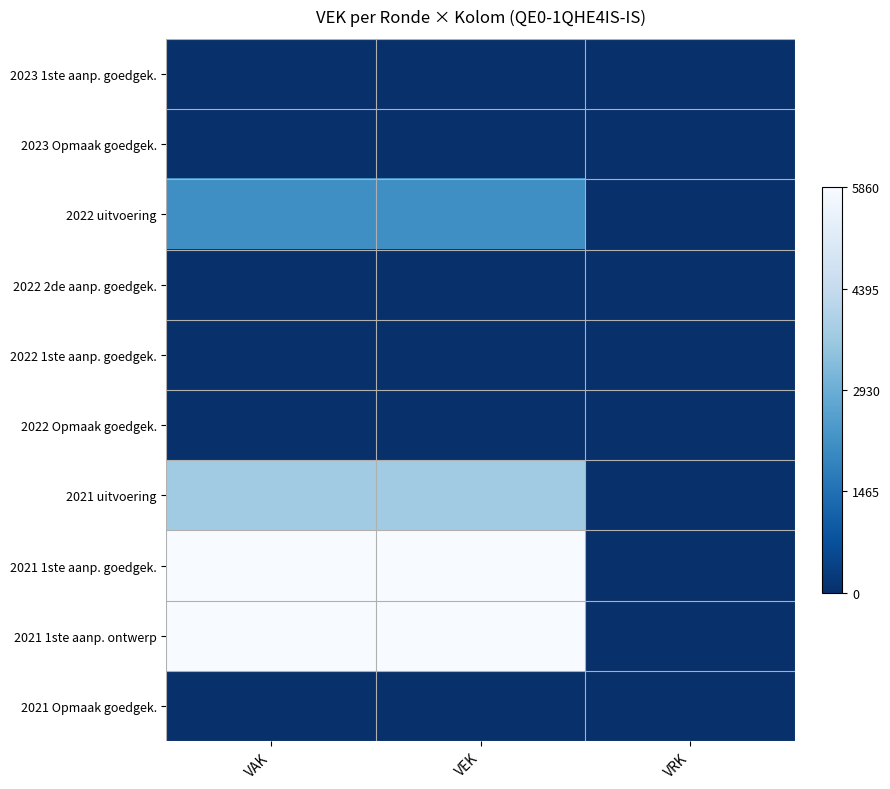

At how many categories does at least one series exceed 3824?

2